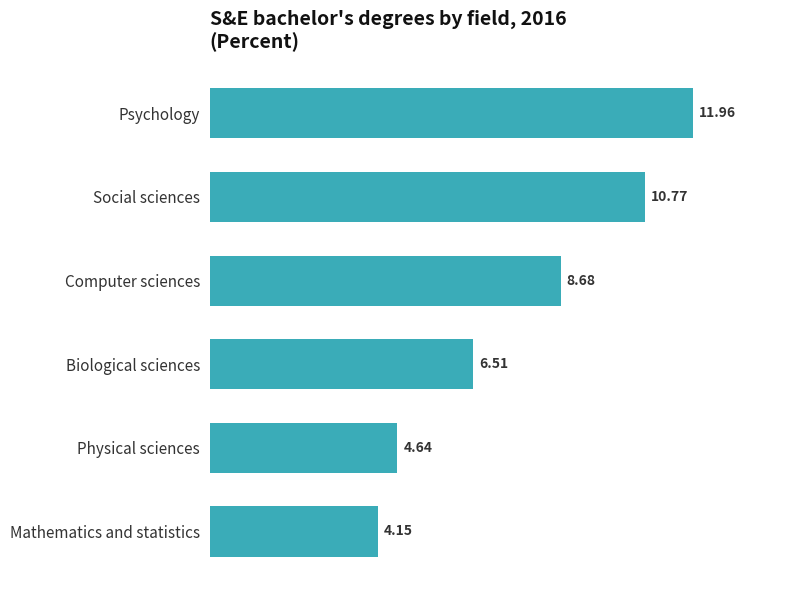

How many bars are there in total?

6